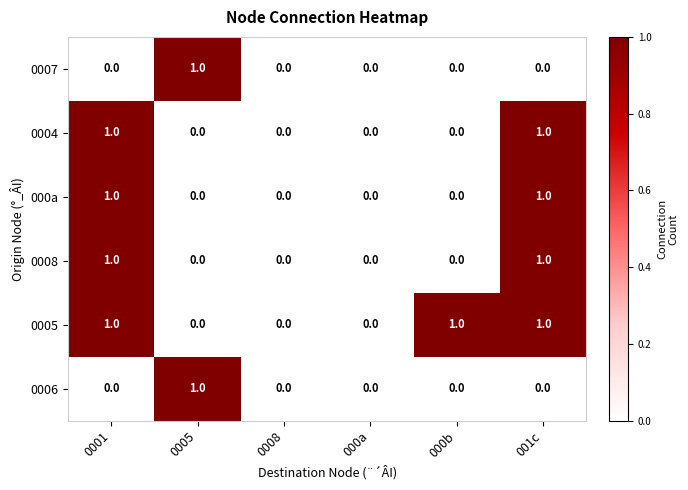

Which series changed the most between 0008 and 000b?

0005